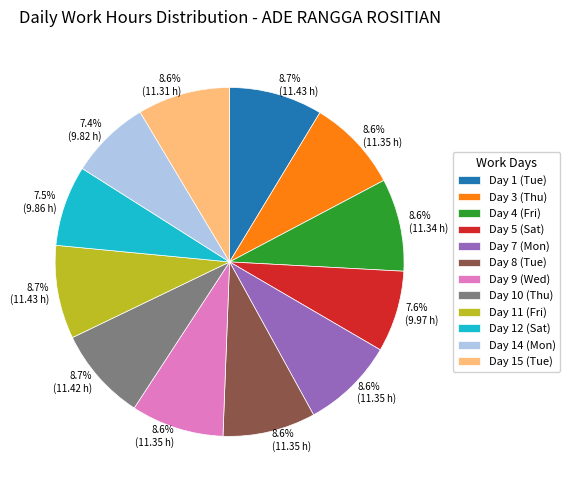

To the nearest percent, what portion does Day 14 (Mon) represent?

7%